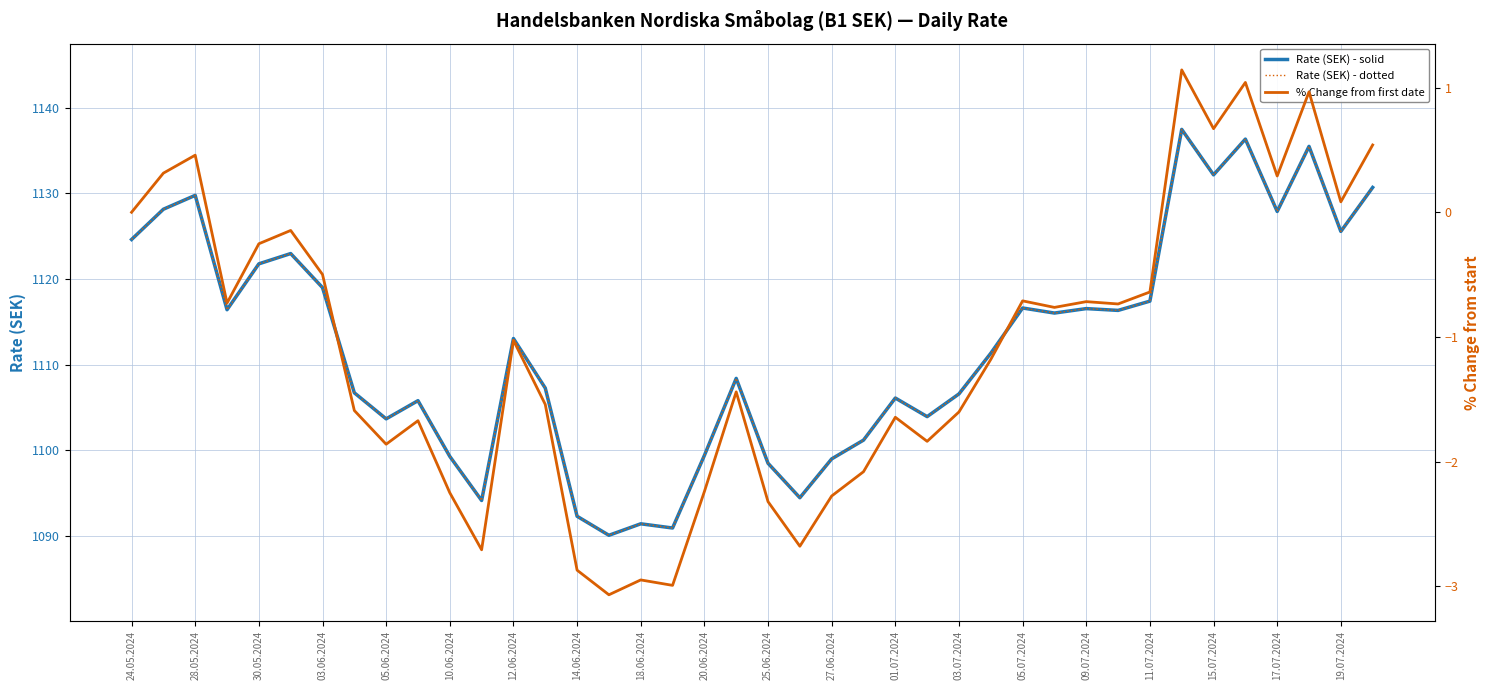

What is the approximate value of Handelsbanken Nordiska Småbolag (B1 SEK) (daily) at 03.07.2024?

1107.3